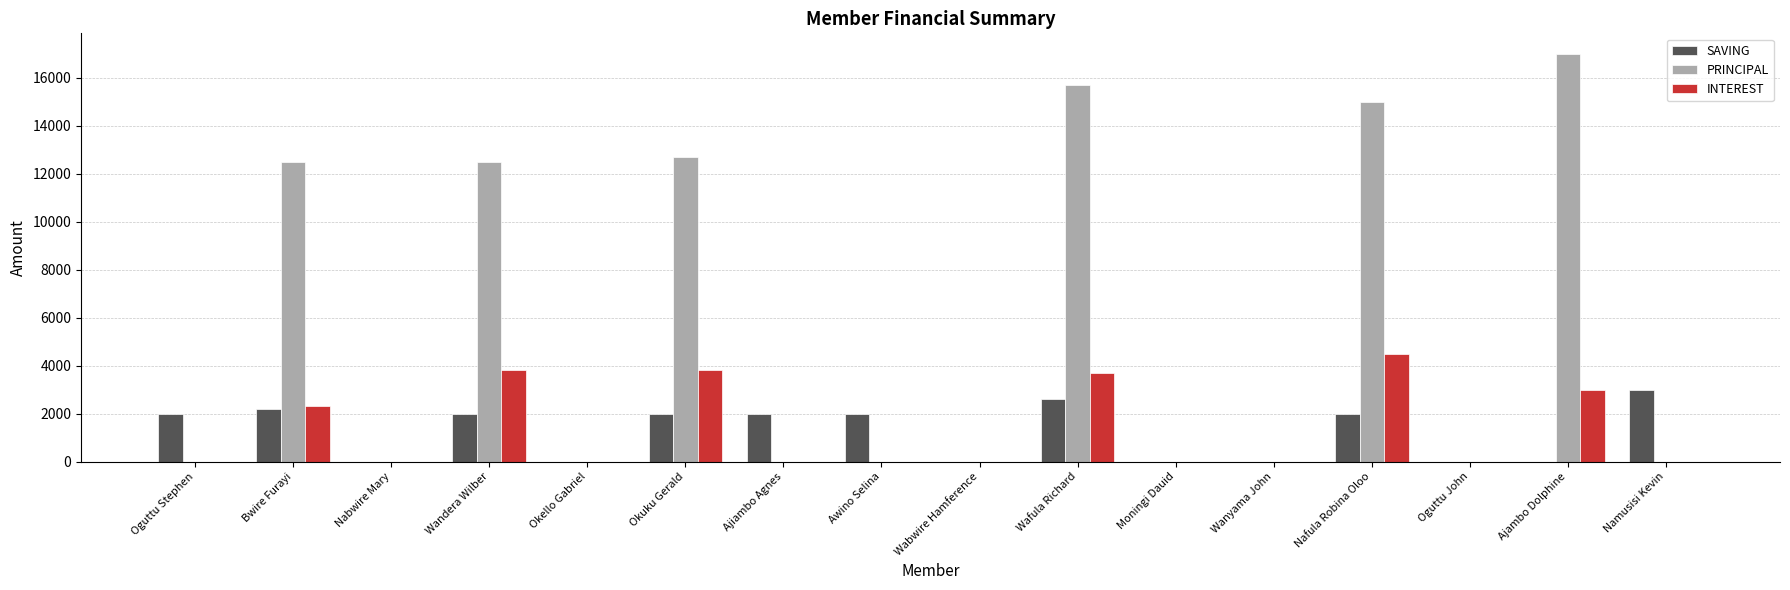

Reading left to right, transcribe all the data shown in this chart.

SAVING: Oguttu Stephen=2000	Bwire Furayi=2200	Nabwire Mary=0	Wandera Wilber=2000	Okello Gabriel=0	Okuku Gerald=2000	Ajiambo Agnes=2000	Awino Selina=2000	Wabwire Hamference=0	Wafula Richard=2600	Moningi Dauid=0	Wanyama John=0	Nafula Robina Oloo=2000	Oguttu John=0	Ajambo Dolphine=0	Namusisi Kevin=3000
PRINCIPAL: Oguttu Stephen=0	Bwire Furayi=12500	Nabwire Mary=0	Wandera Wilber=12500	Okello Gabriel=0	Okuku Gerald=12700	Ajiambo Agnes=0	Awino Selina=0	Wabwire Hamference=0	Wafula Richard=15700	Moningi Dauid=0	Wanyama John=0	Nafula Robina Oloo=15000	Oguttu John=0	Ajambo Dolphine=17000	Namusisi Kevin=0
INTEREST: Oguttu Stephen=0	Bwire Furayi=2300	Nabwire Mary=0	Wandera Wilber=3800	Okello Gabriel=0	Okuku Gerald=3800	Ajiambo Agnes=0	Awino Selina=0	Wabwire Hamference=0	Wafula Richard=3700	Moningi Dauid=0	Wanyama John=0	Nafula Robina Oloo=4500	Oguttu John=0	Ajambo Dolphine=3000	Namusisi Kevin=0